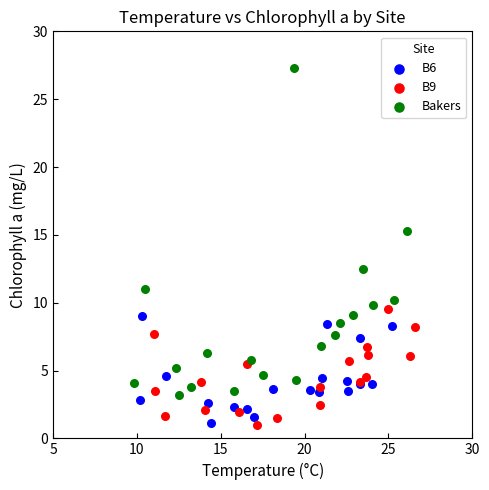

What are all the series names shown in the legend?

B6, B9, Bakers